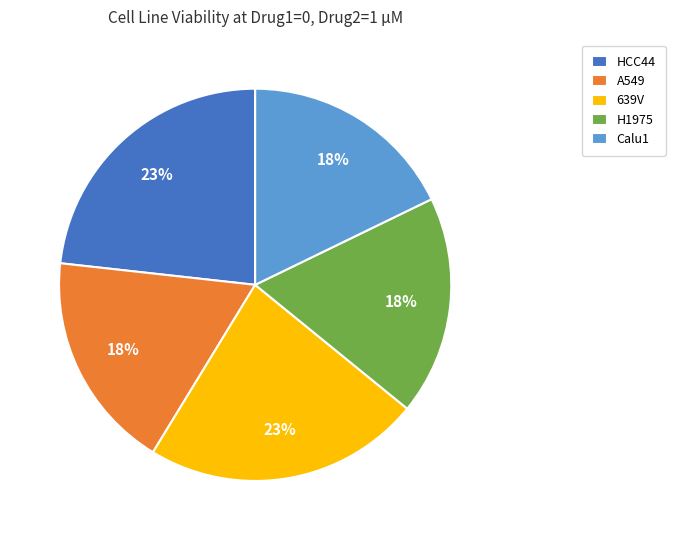

Does any single category account for the majority?

No